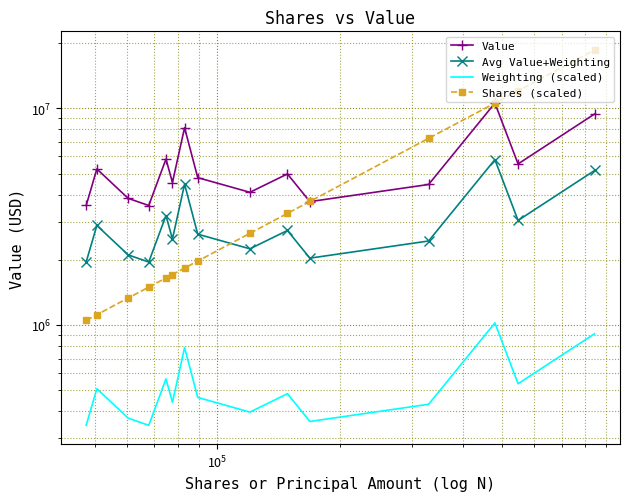

What is the value of the Shares (scaled) point at the 5th from the left?

1648994.3